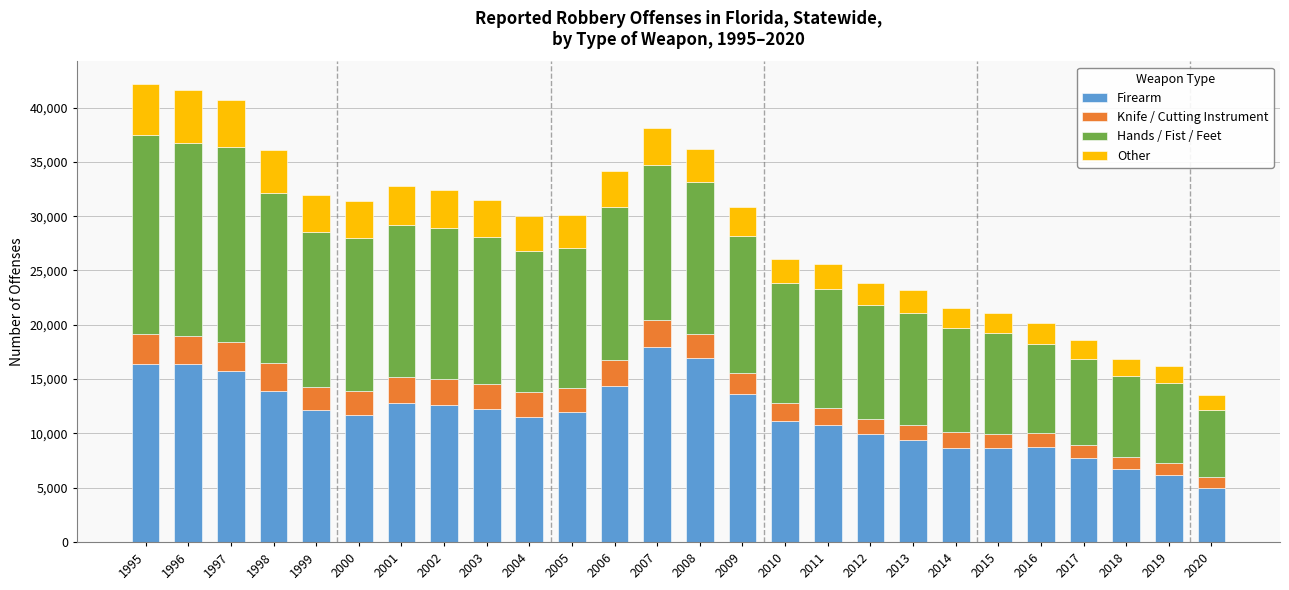

What is the average value of the Firearm series?

11658